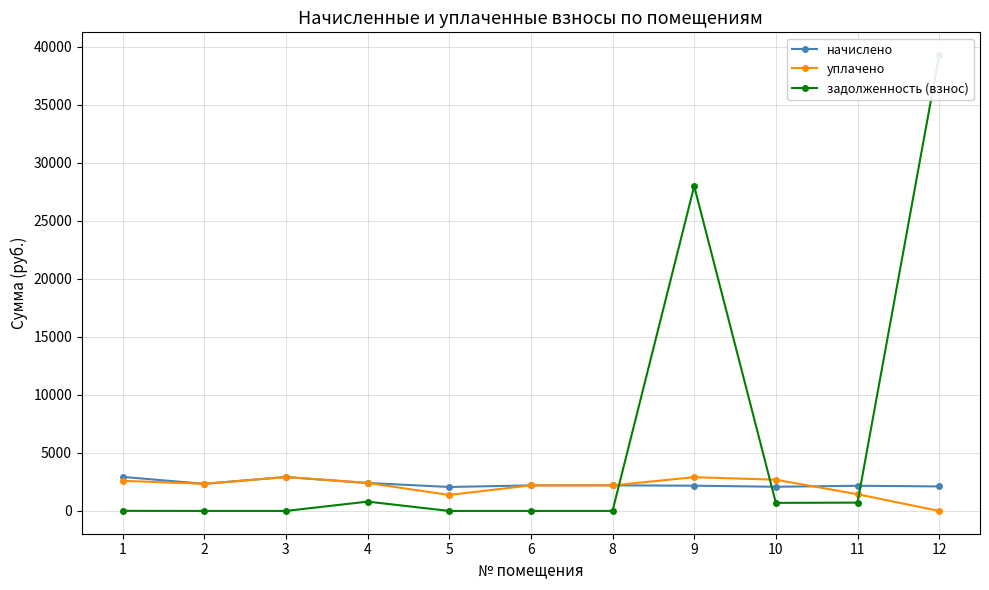

How many values in the уплачено series are below 2335?

5